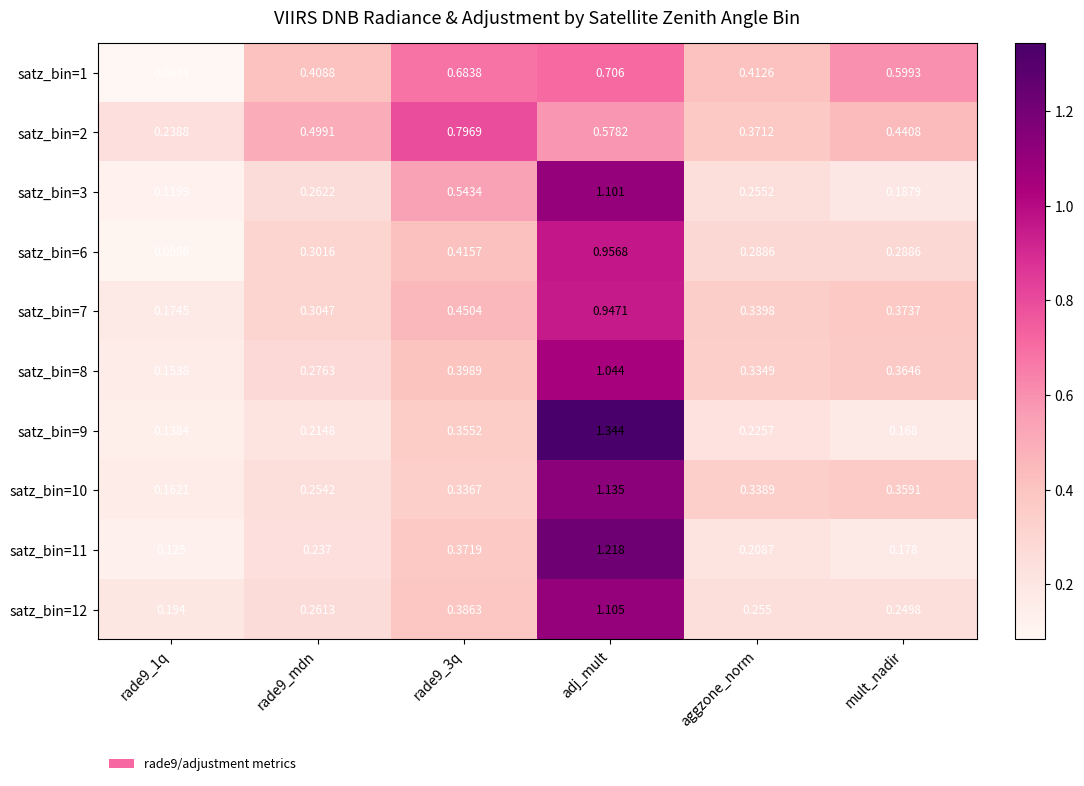

At which label does satz_bin=9 reach its peak?

adj_mult